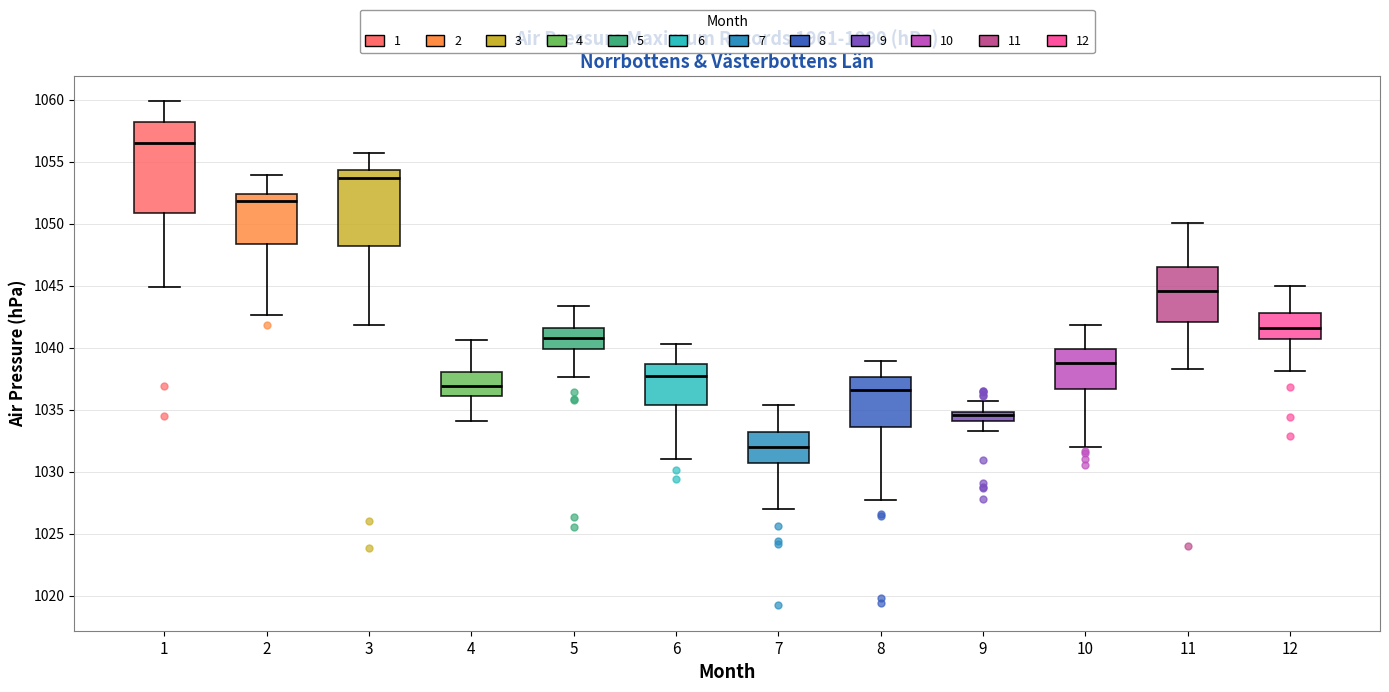

Where does the lower whisker of the box at x = 11 end on the y-axis? The values are not printed on the chart, so give them approximately, as read against the axis.

1038.5